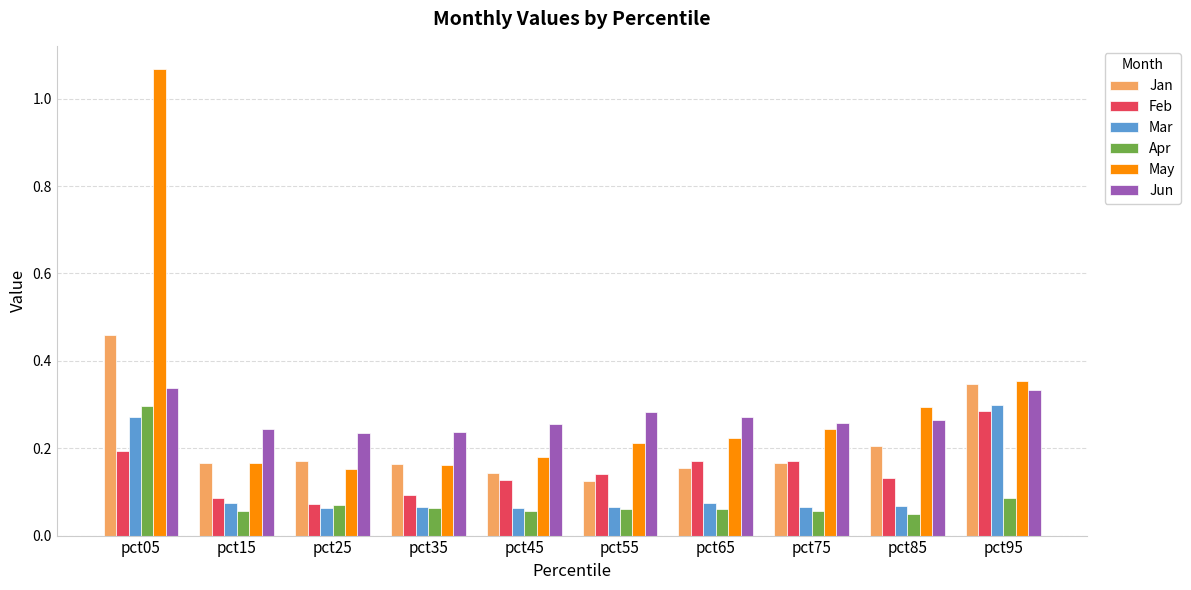

Count the Mar values in the range 0 to 1.

10